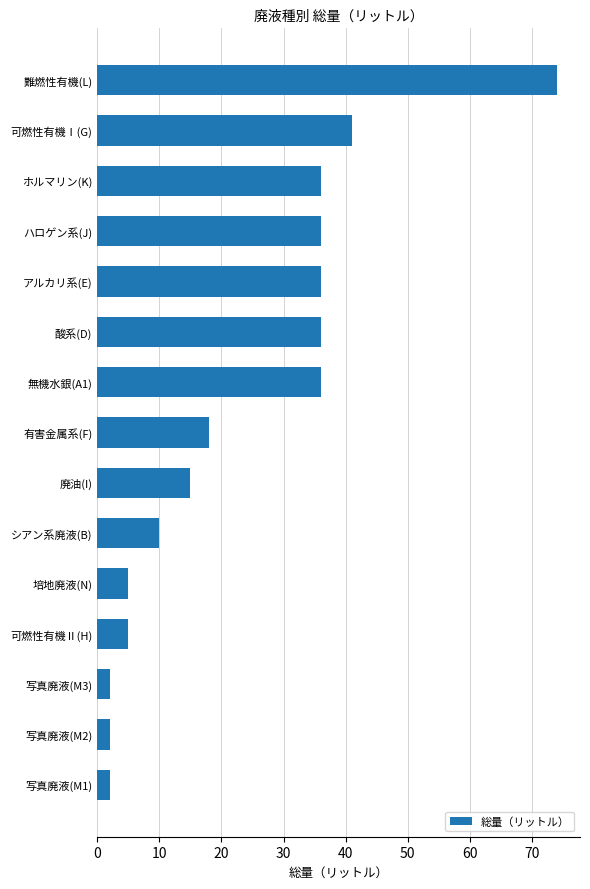

How many values are below 18?

7